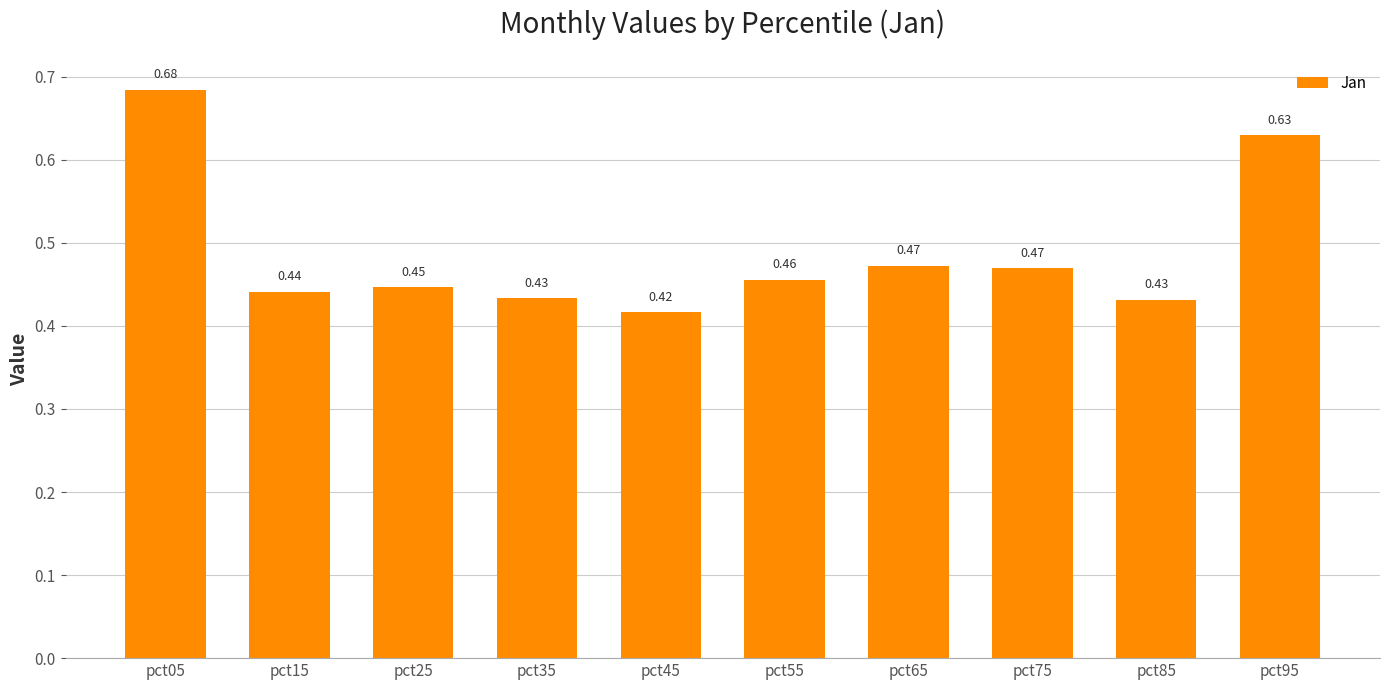

What is the sum of all values?

4.9